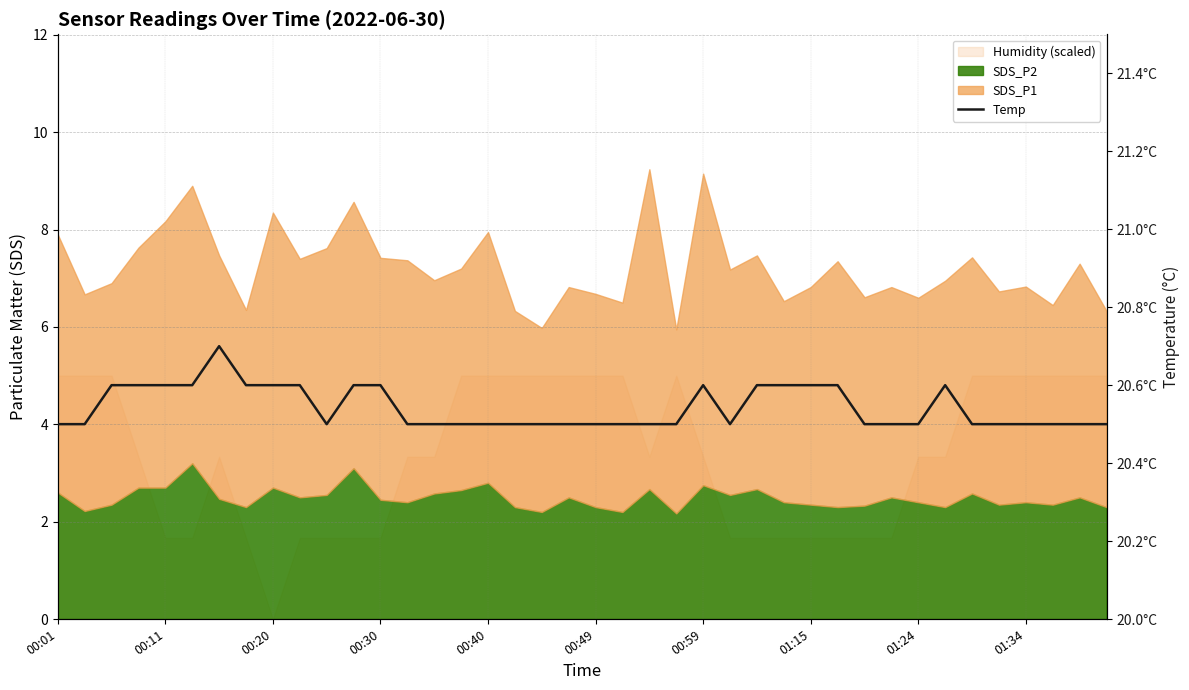

What is the average value?

20.5